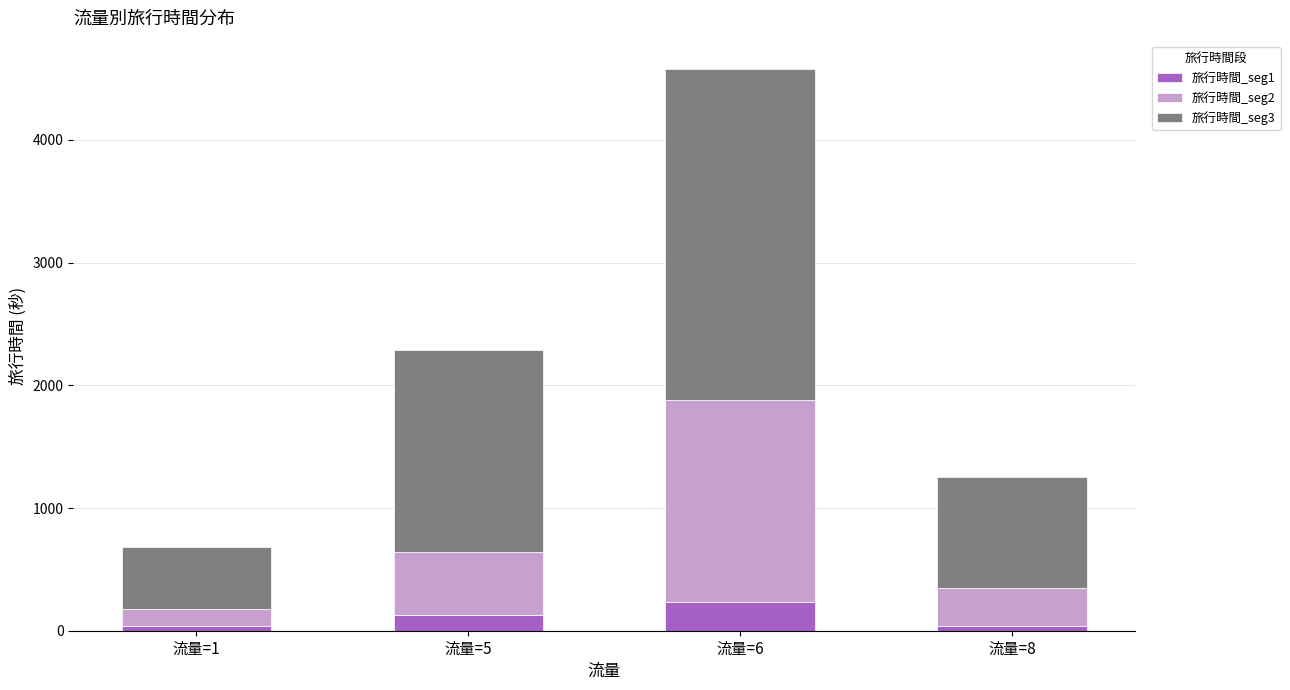

At which category is the sum across all series the highest?

流量=6